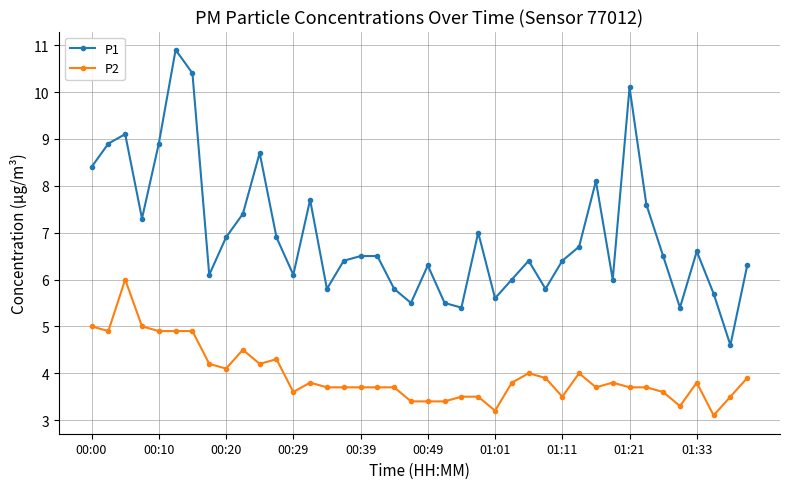

What is the difference between the maximum and minimum values in the P2 series?

2.9